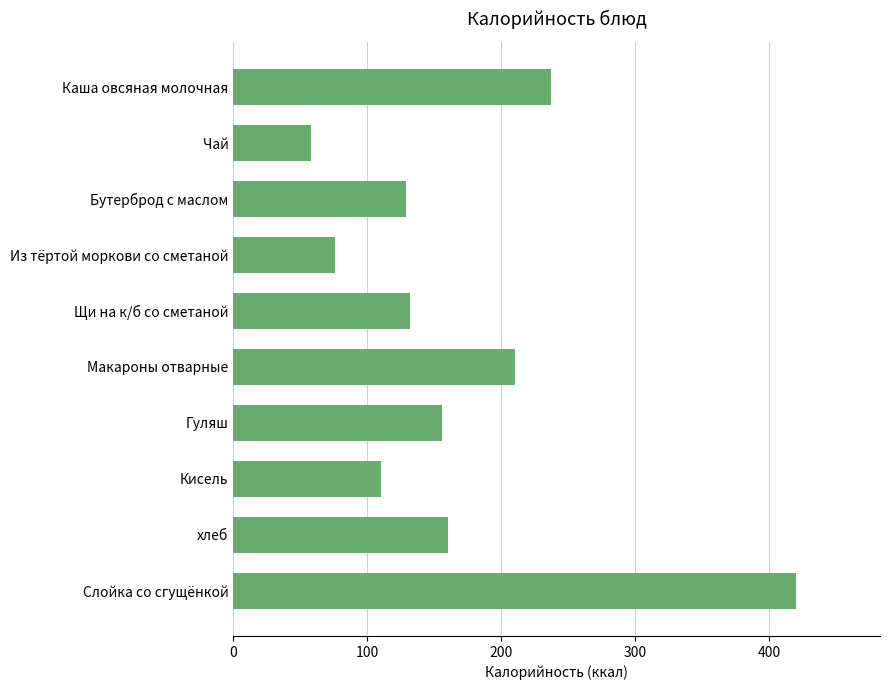

What is the difference between the values at Чай and Каша овсяная молочная?

179